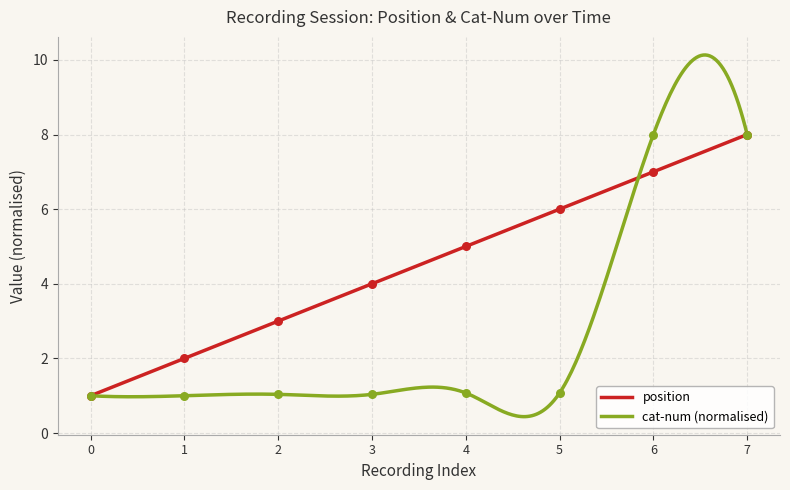

At how many categories does at least one series exceed 5?

3